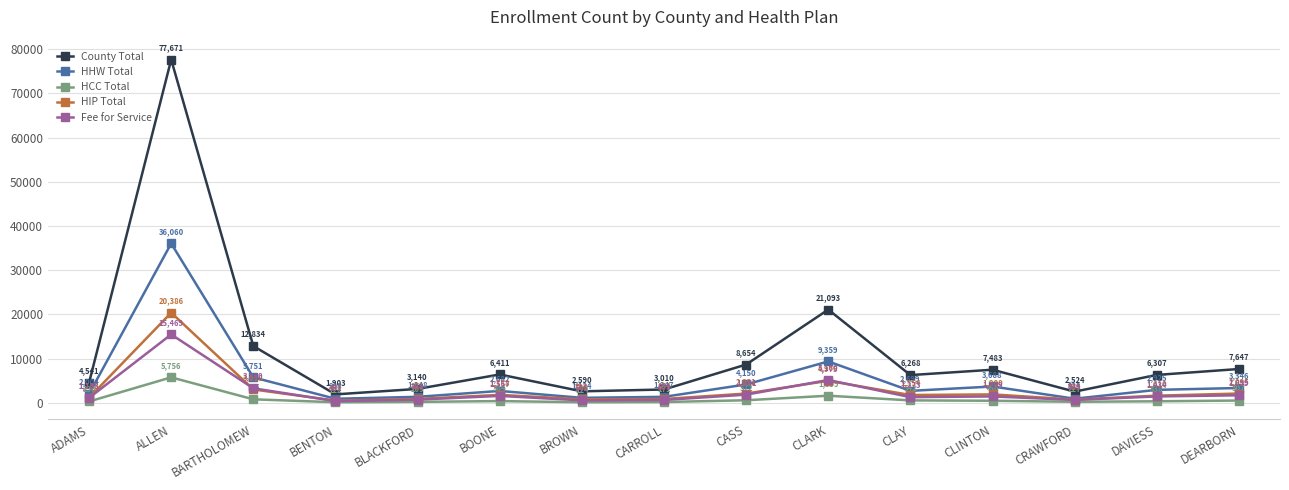

True or false: HIP Total has more than 1 interior local peaks.

True